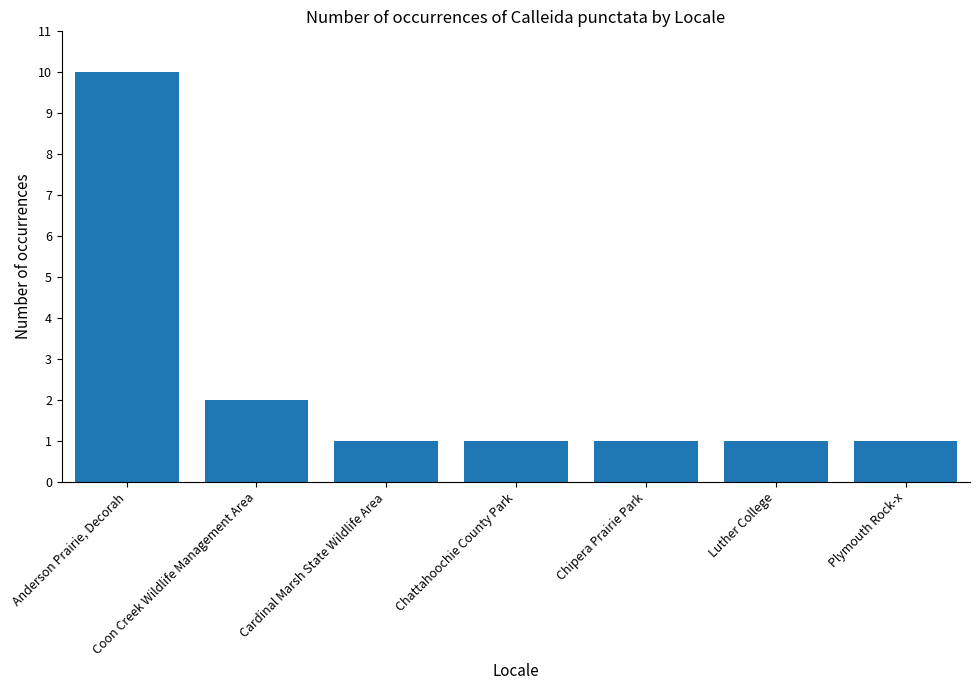

At which label is the value closest to 5?

Coon Creek Wildlife Management Area